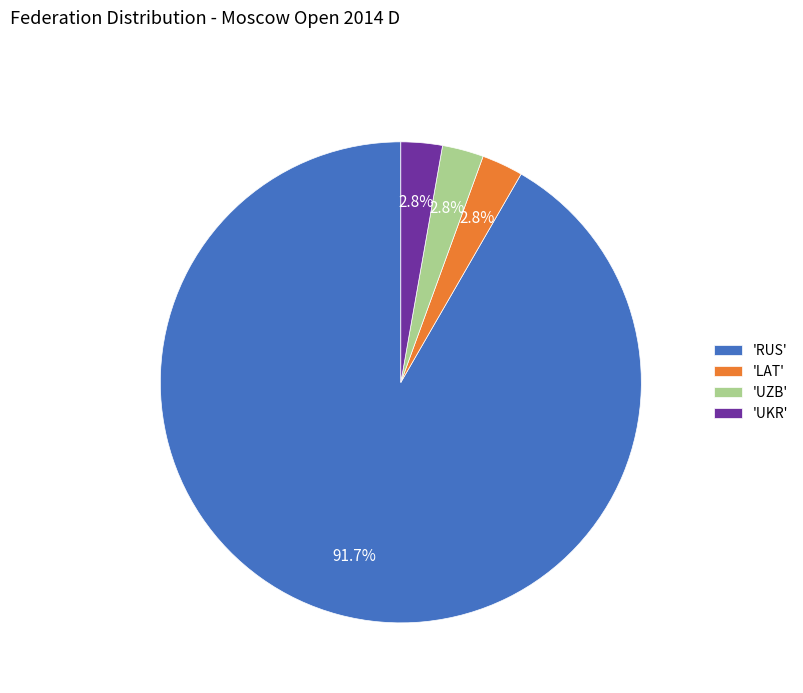

How many segments does this pie chart have?

4